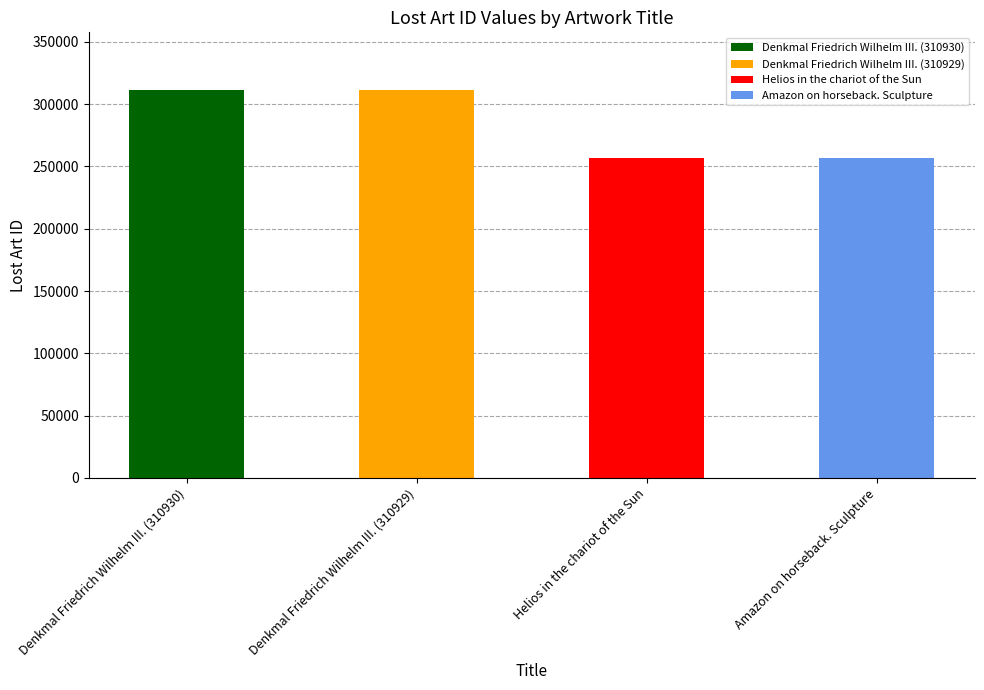

Which label corresponds to the smallest value in the chart?

Helios in the chariot of the Sun